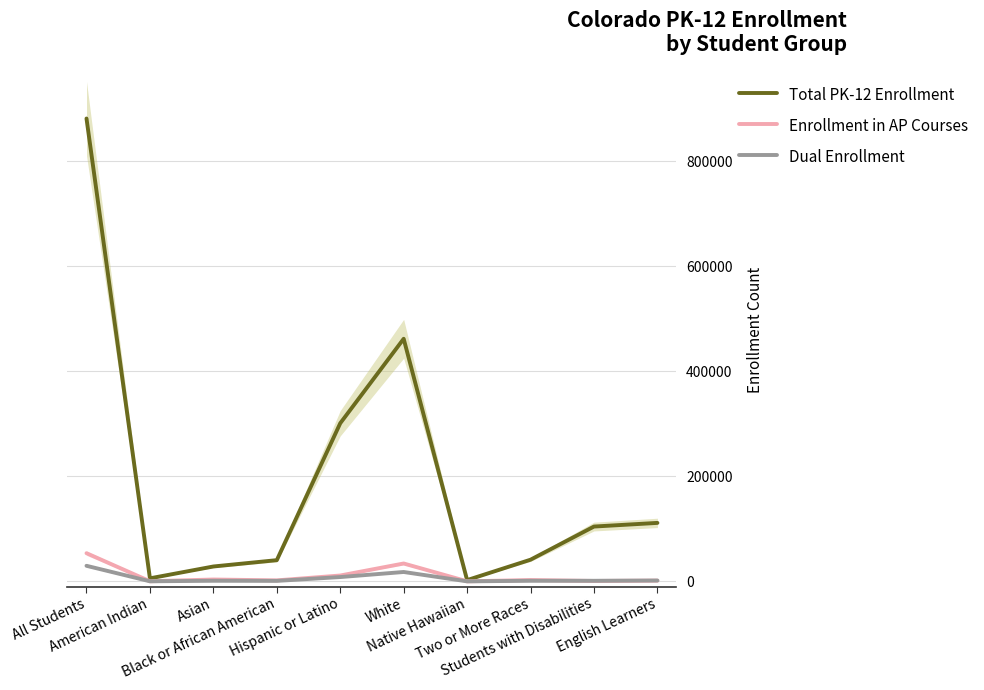

Reading left to right, transcribe all the data shown in this chart.

Total PK-12 Enrollment: 881493	5808	28367	40416	301157	462016	2427	41302	104430	111387
Enrollment in AP Courses: 53676	225	3564	1939	11178	34068	111	2591	798	1462
Dual Enrollment: 29670	168	1172	986	8238	17892	72	1142	1126	1629